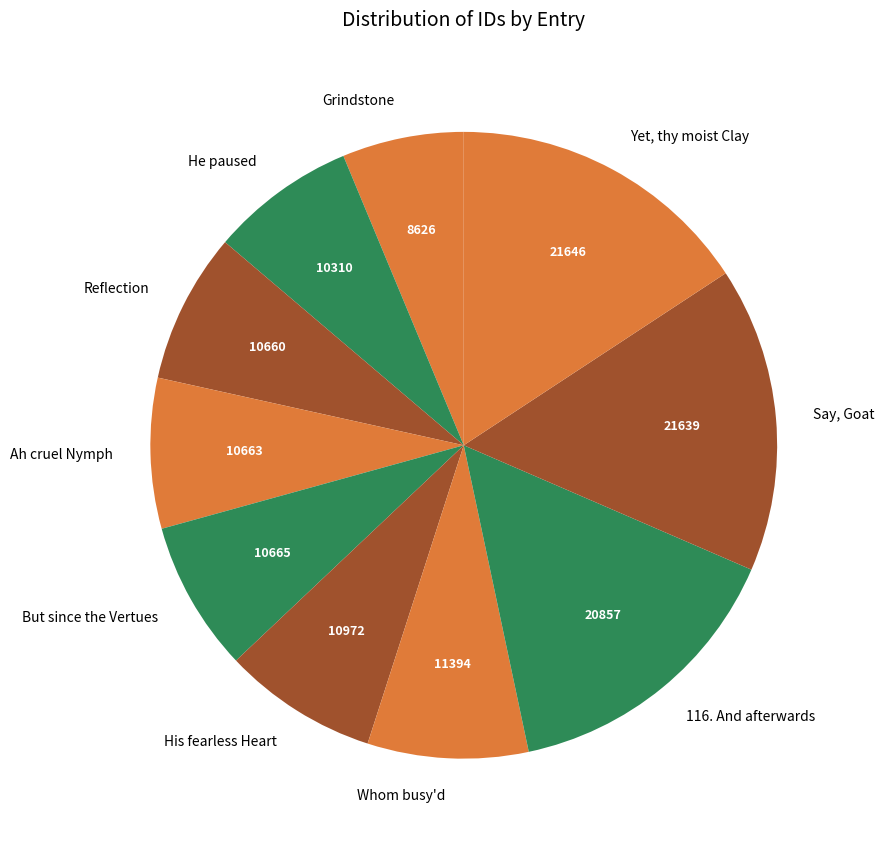

Do But since the Vertues and Whom busy'd together represent more than half of the pie?

No